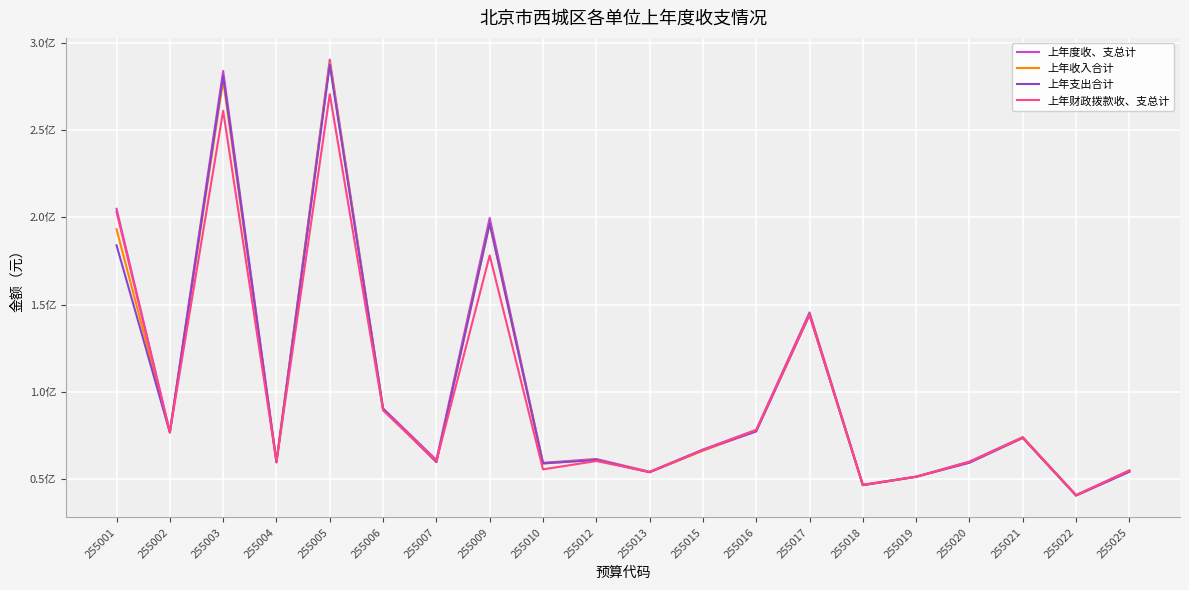

Does the chart have visible grid lines?

Yes